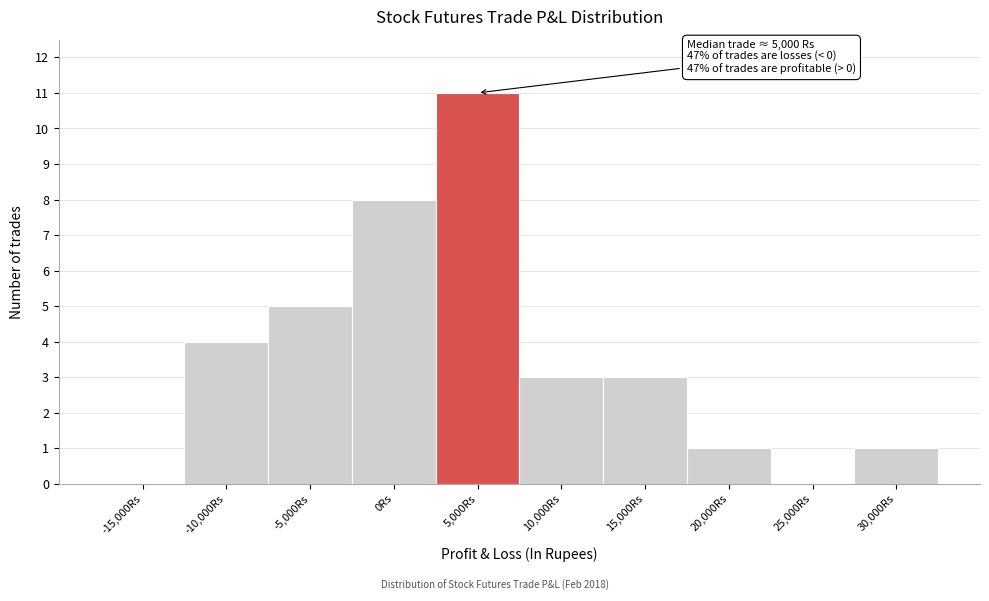

Reading left to right, transcribe all the data shown in this chart.

-15,000Rs=0	-10,000Rs=4	-5,000Rs=5	0Rs=8	5,000Rs=11	10,000Rs=3	15,000Rs=3	20,000Rs=1	25,000Rs=0	30,000Rs=1